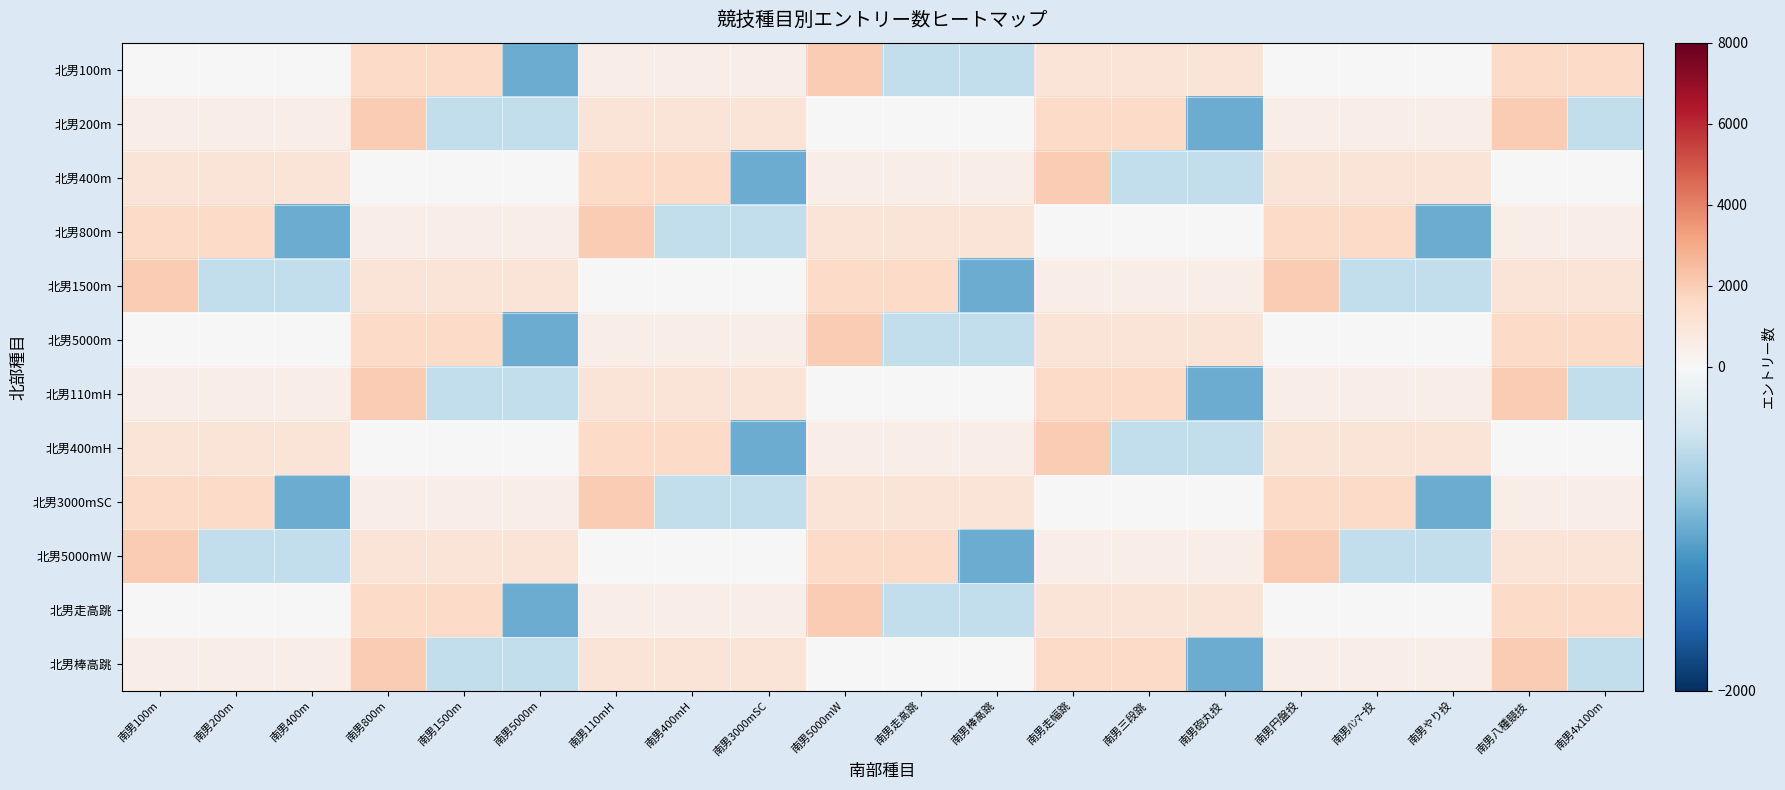

How many distinct data groups are displayed?

12